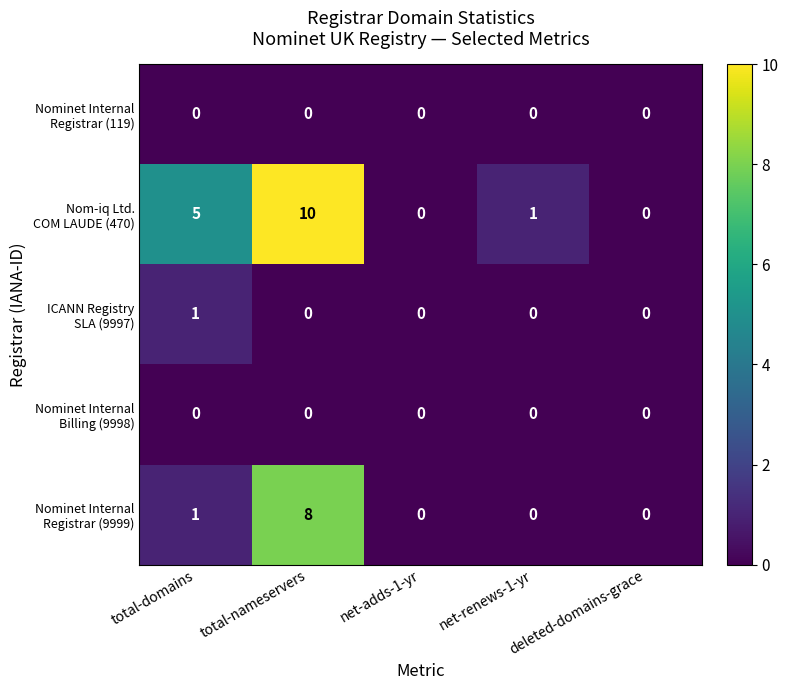

Which series changed the most between net-renews-1-yr and deleted-domains-grace?

Nom-iq Ltd. COM LAUDE (470)